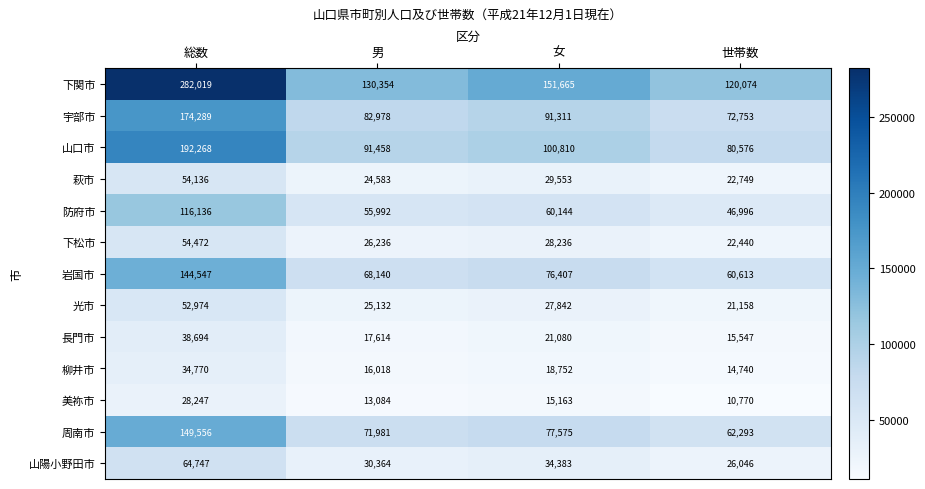

Which series has the largest range (max minus min)?

下関市